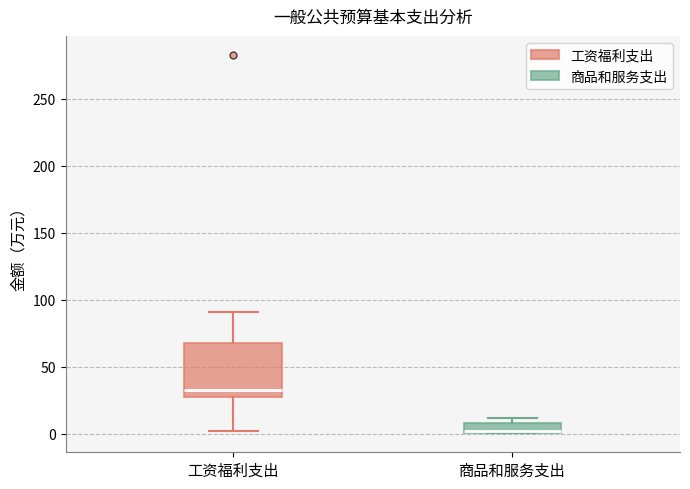

Comparing the boxes themselves (not the whiskers), which one is the tallest?

工资福利支出